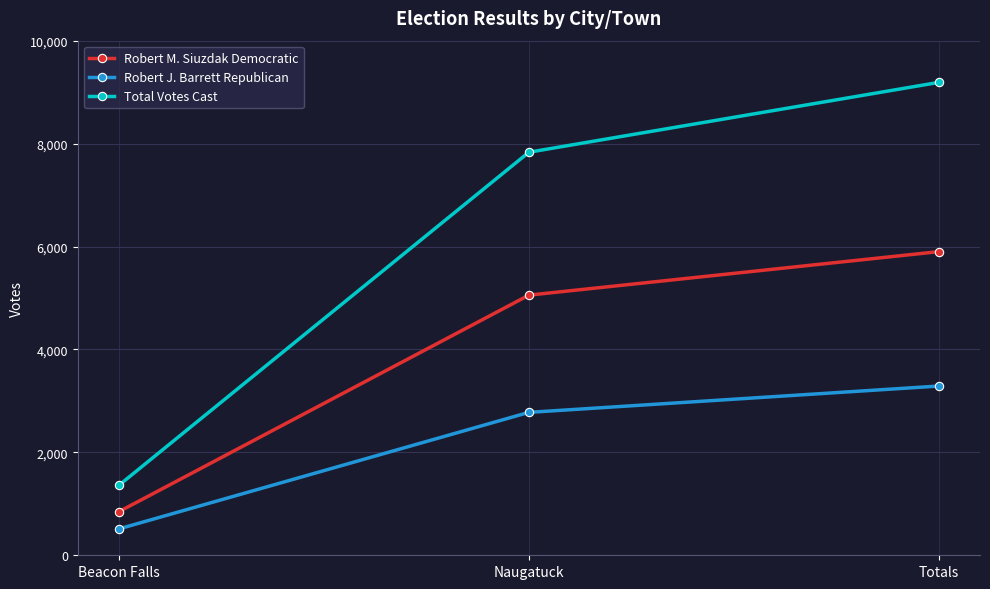

Rank the series by their average value, from lowest to highest.

Robert J. Barrett Republican, Robert M. Siuzdak Democratic, Total Votes Cast